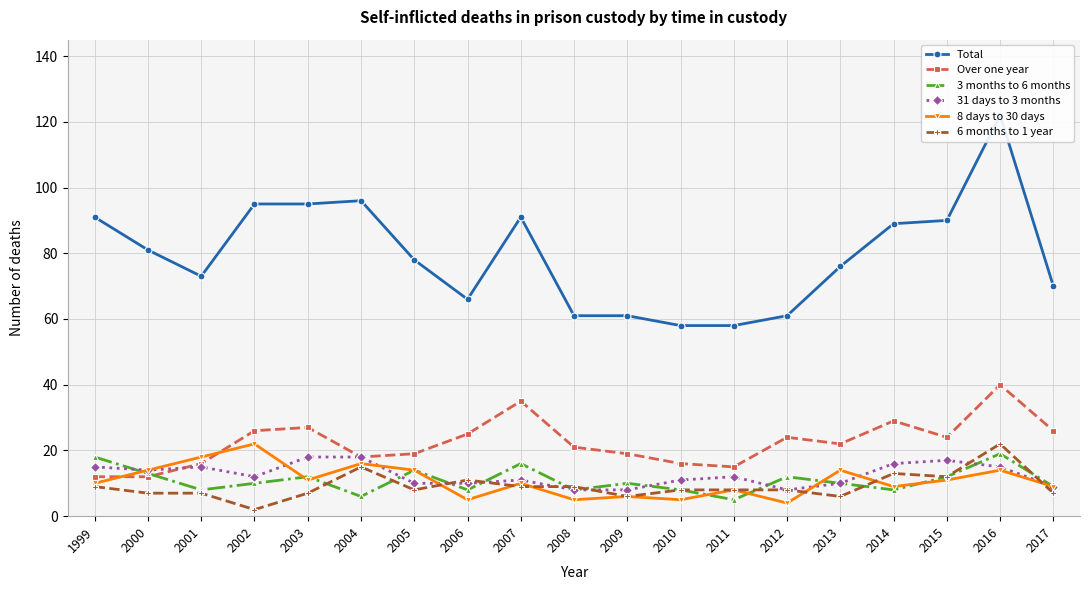

Count the 31 days to 3 months values in the range 10 to 15.

11